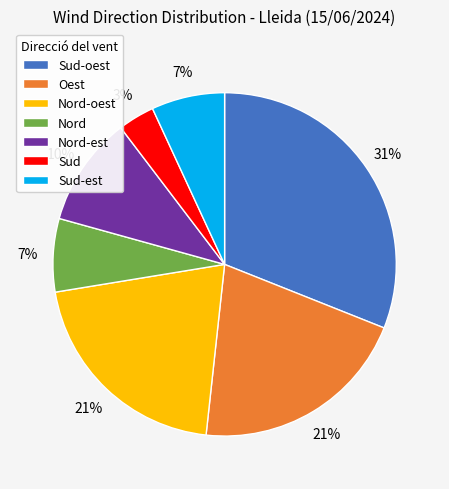

Does any single category account for the majority?

No